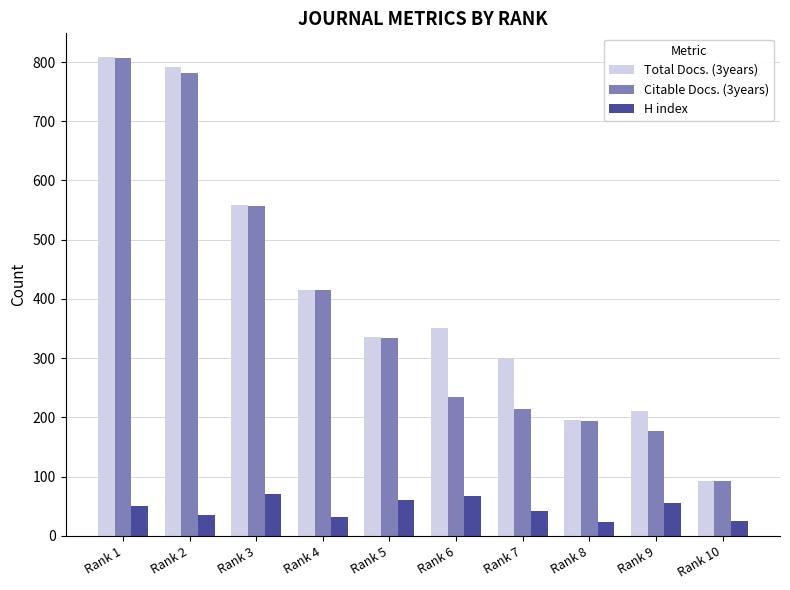

Is the value of H index at Rank 2 greater than the value of Citable Docs. (3years) at Rank 3?

No